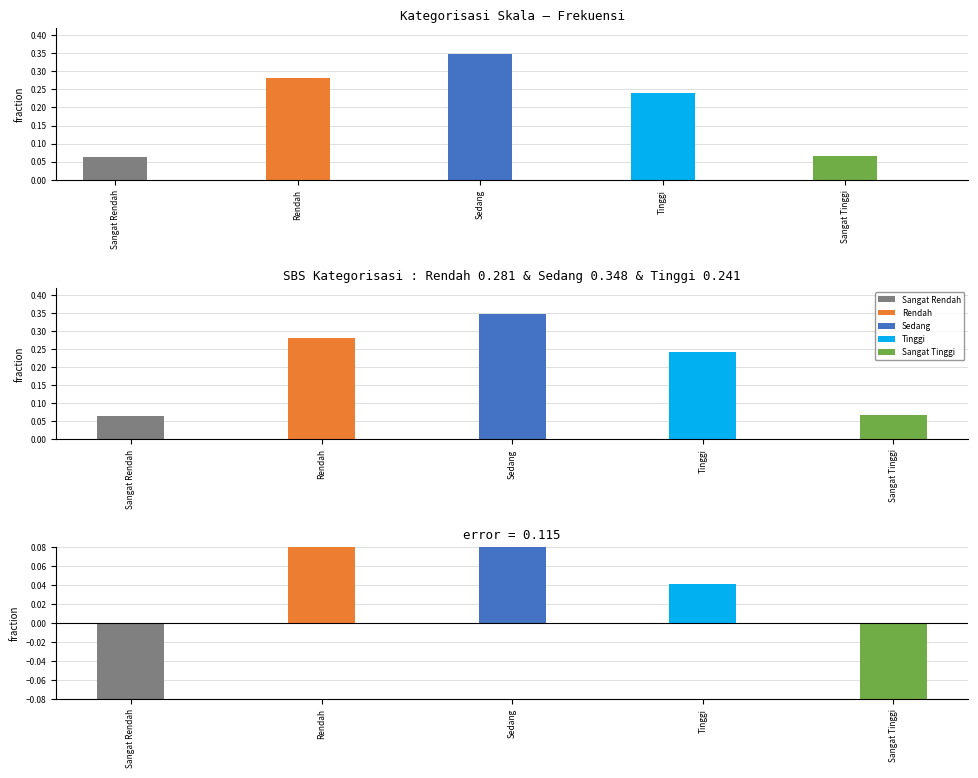

Which category has the lowest value in the Presentase (fraction) series?

Sangat Rendah